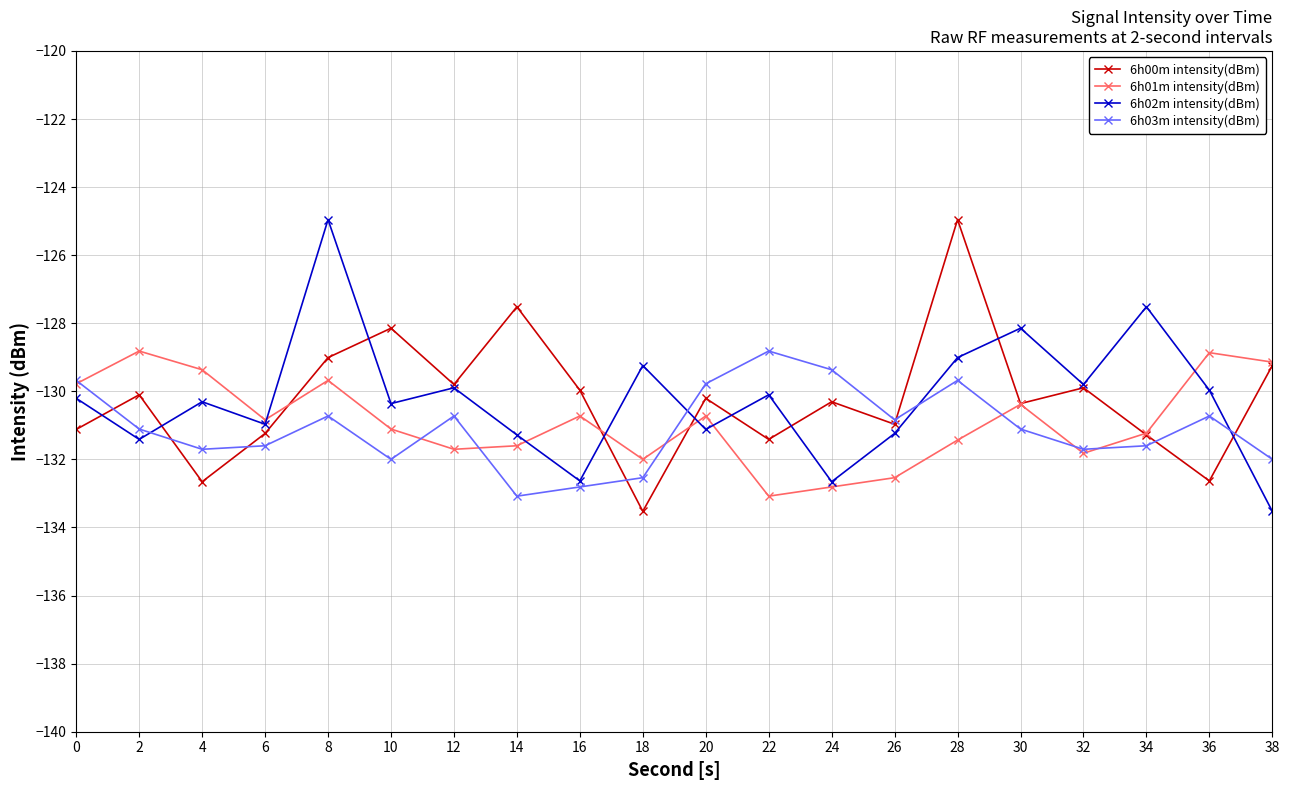

What is the sum of the 6h02m intensity(dBm) values at 16 and 4?

-262.9